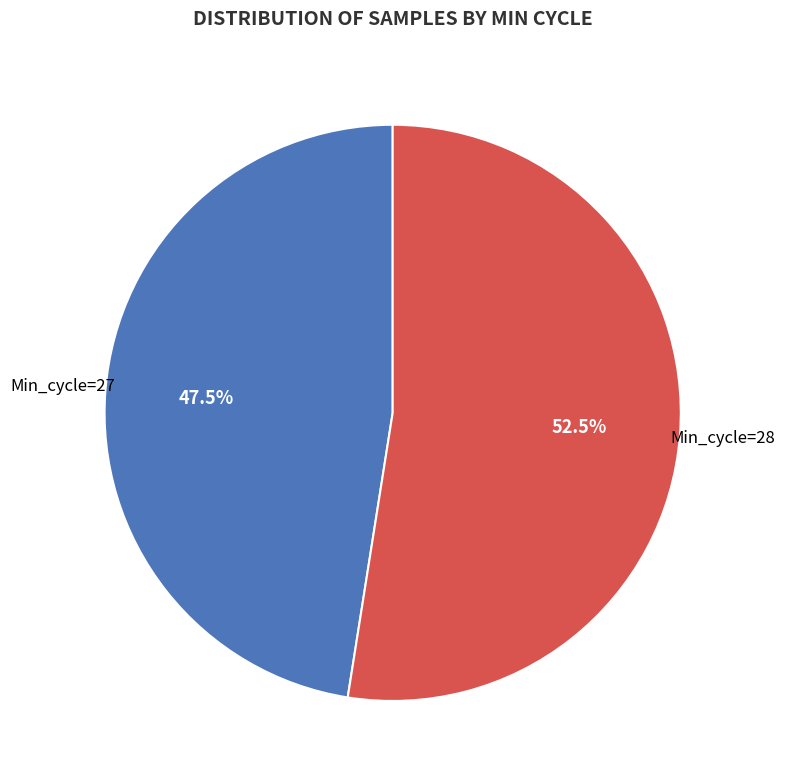

Is there a majority slice in this chart?

Yes